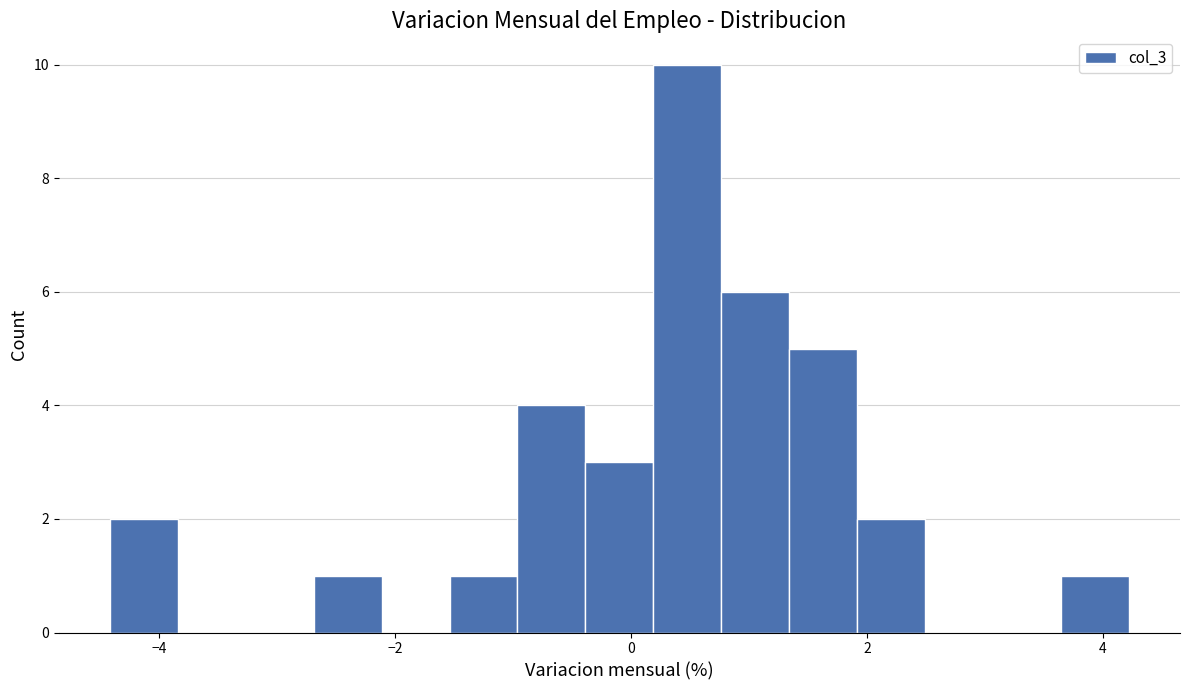

Read against the x-axis, roughly where is the centre of the tallest bar?

0.4